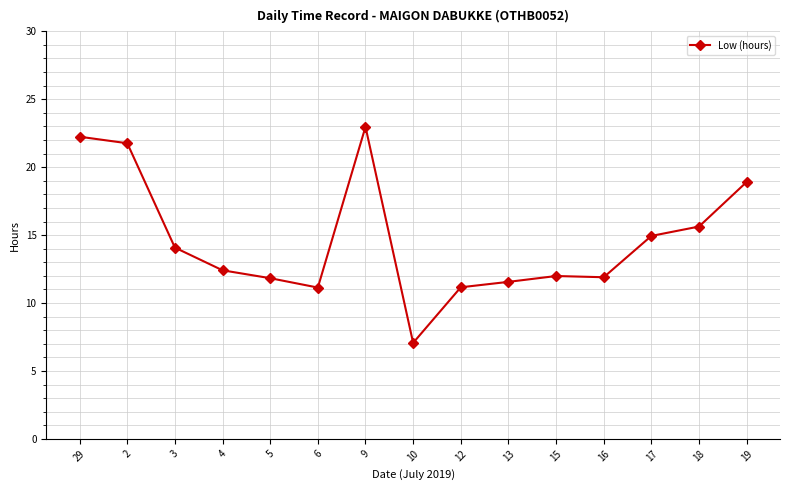

Count the number of data series in this chart.

1